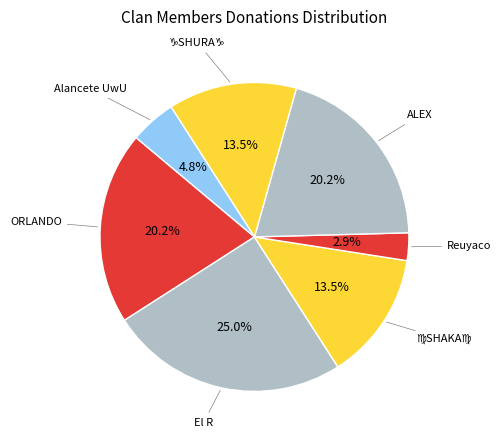

Count the number of slices in the pie.

7